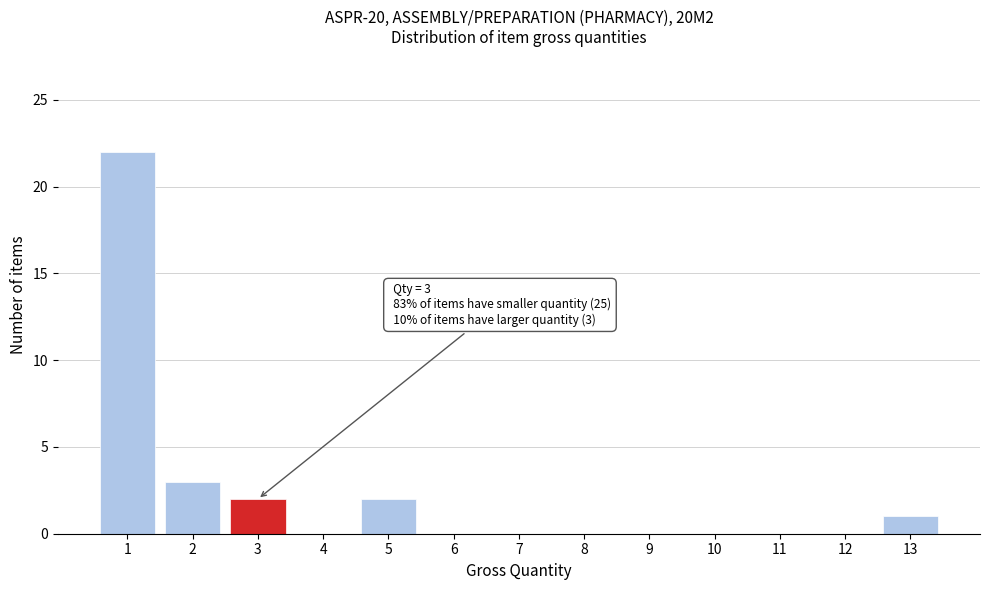

Reading right to left, extract all data points from this chart.

13=1	12=0	11=0	10=0	9=0	8=0	7=0	6=0	5=2	4=0	3=2	2=3	1=22